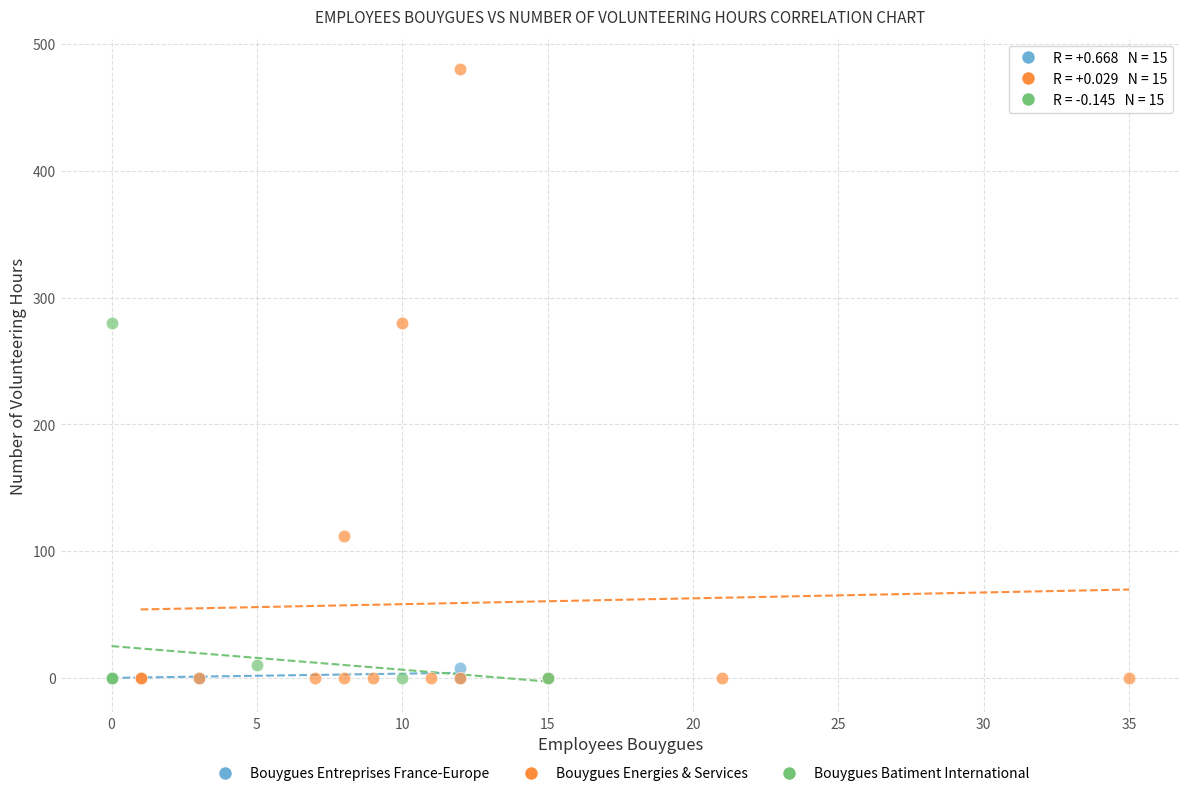

Which series reaches the maximum Y coordinate?

Bouygues Energies & Services